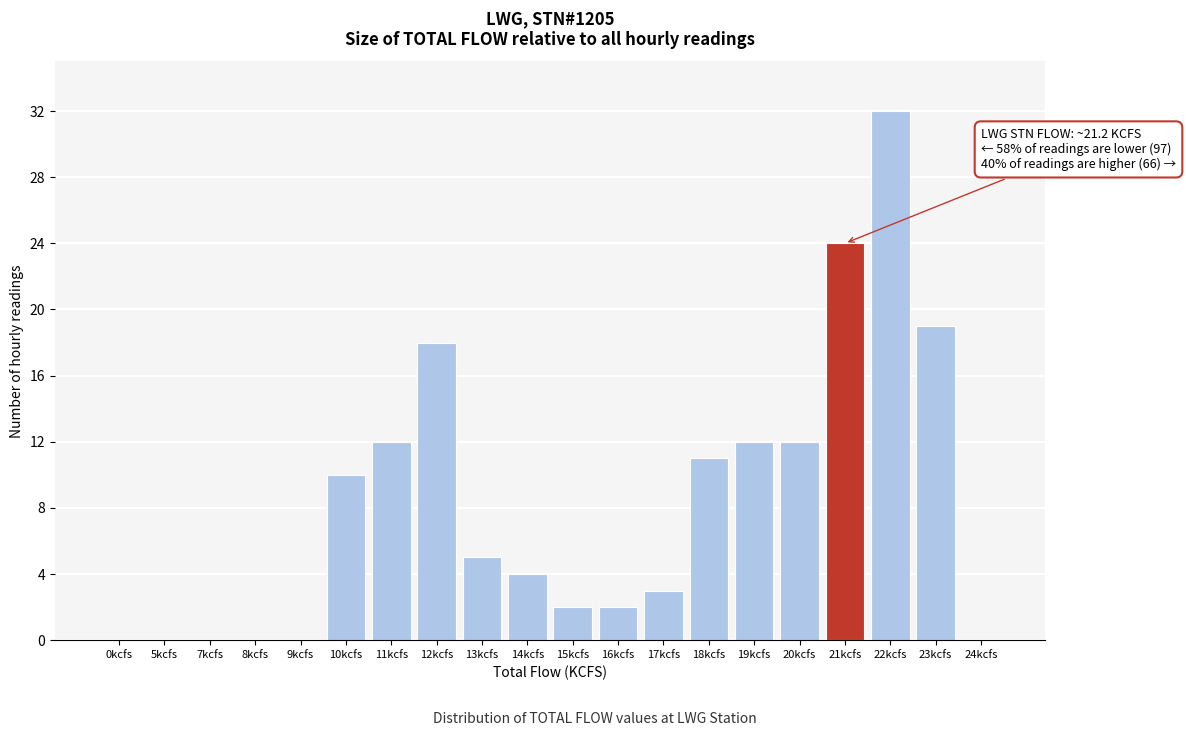

Reading right to left, what are all the values shown in this chart?

24kcfs=0	23kcfs=19	22kcfs=32	21kcfs=24	20kcfs=12	19kcfs=12	18kcfs=11	17kcfs=3	16kcfs=2	15kcfs=2	14kcfs=4	13kcfs=5	12kcfs=18	11kcfs=12	10kcfs=10	9kcfs=0	8kcfs=0	7kcfs=0	5kcfs=0	0kcfs=0